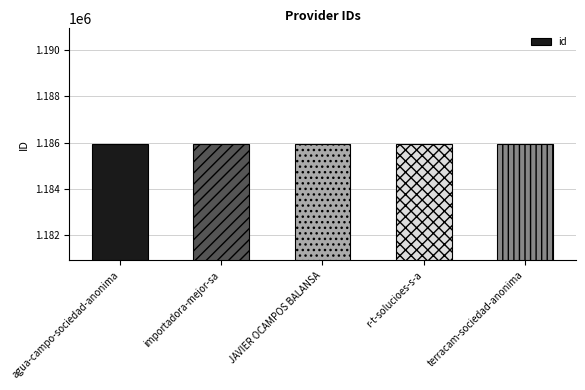

Does the chart contain any negative values?

No